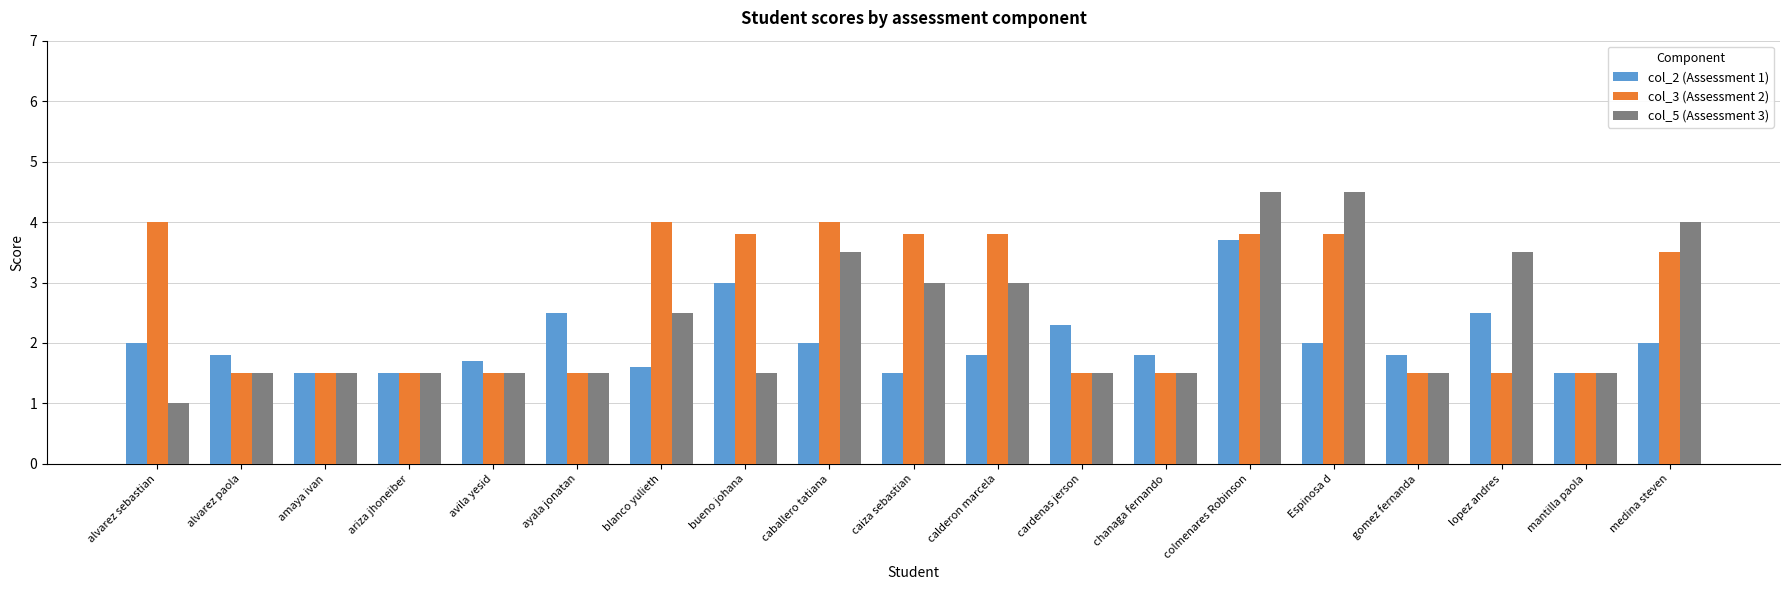

The value of col_2 (Assessment 1) at bueno johana is 3.0. True or false?

True